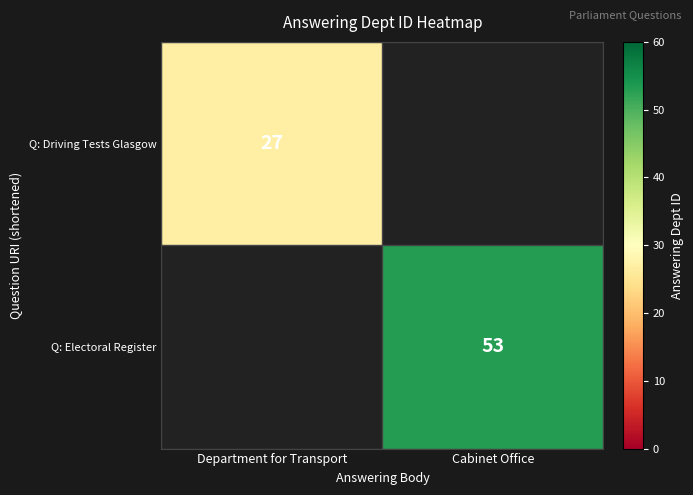

What is the greatest value displayed?

53.0